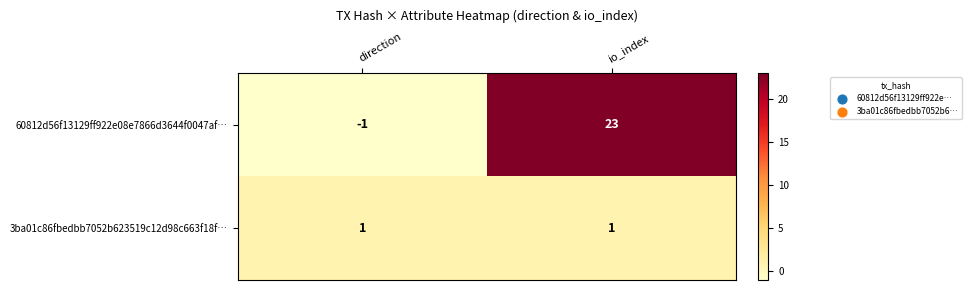

How many series are shown in this chart?

2